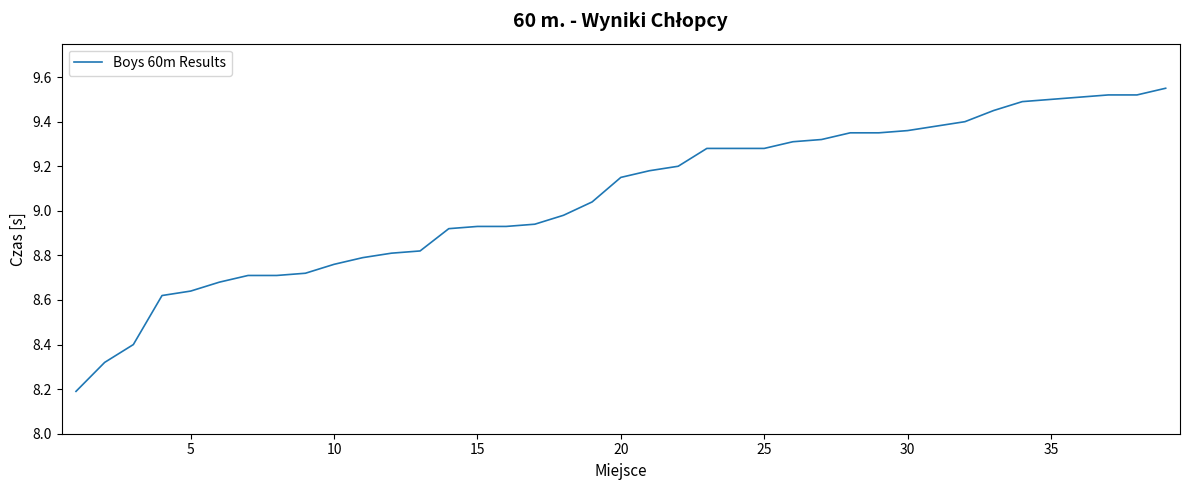

What is the minimum value shown in the chart?

8.2